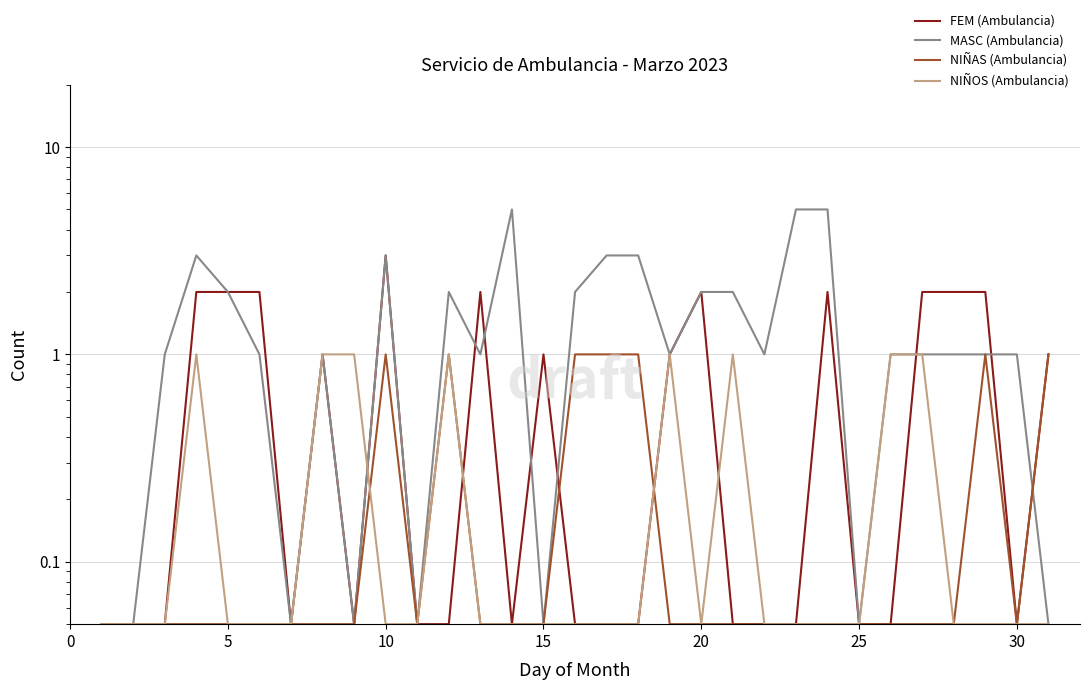

Count the number of categories in the chart.

31